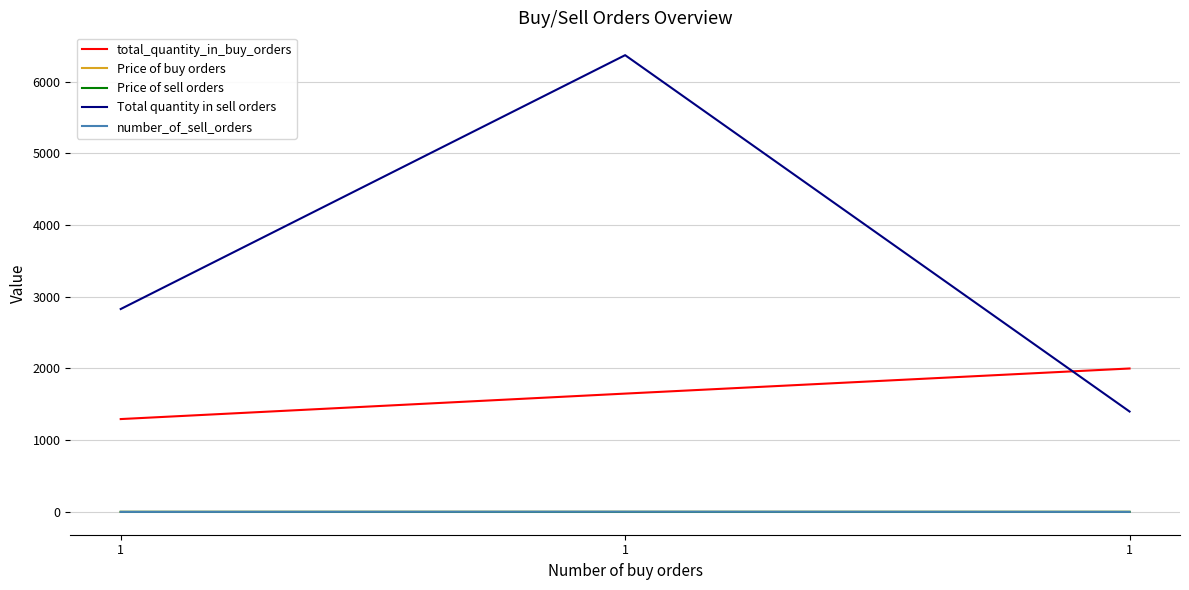

Is it true that total_quantity_in_buy_orders equals 1650.0 at 1?

True